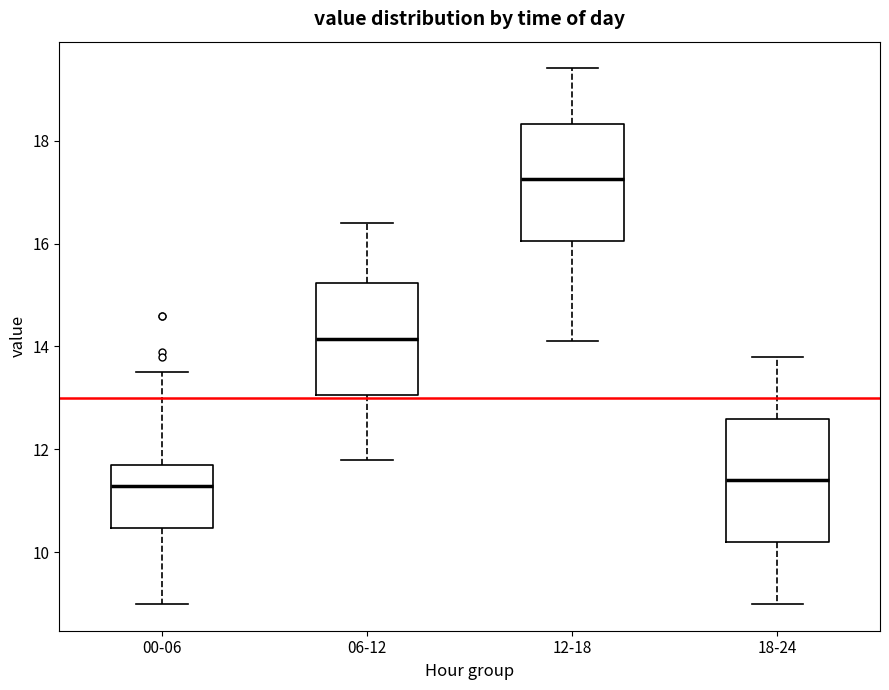

Reading left to right, read every box against the y-axis: the position of its median line, the range the box covers, and the ends of its whiskers. The values are not printed on the chart, so give them approximately, as read against the axis.

00-06: median 11.4, box 10.4 to 11.8, whiskers 9.0 to 13.6
06-12: median 14.2, box 13.0 to 15.2, whiskers 11.8 to 16.4
12-18: median 17.2, box 16.0 to 18.4, whiskers 14.2 to 19.4
18-24: median 11.4, box 10.2 to 12.6, whiskers 9.0 to 13.8